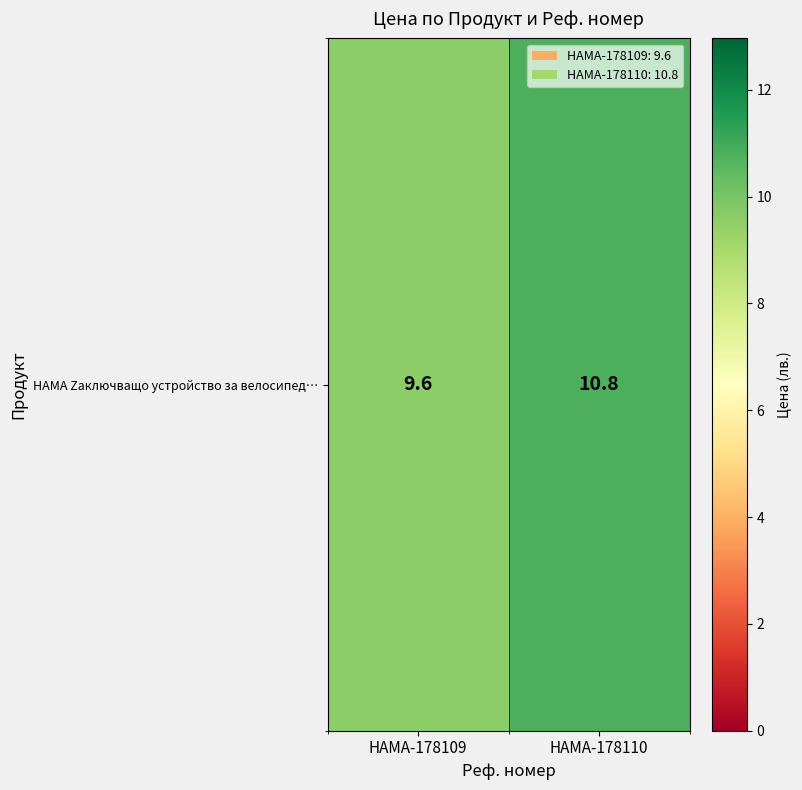

Count the values in the range 9 to 10.

1